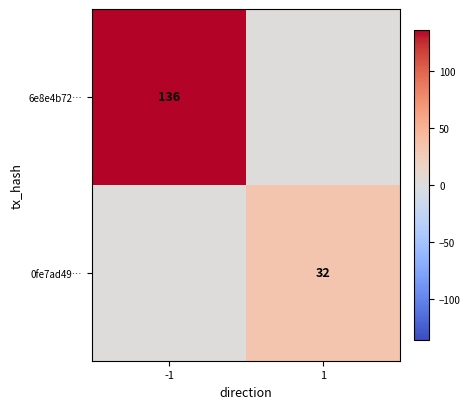

At which category does the chart reach its minimum across all series?

1